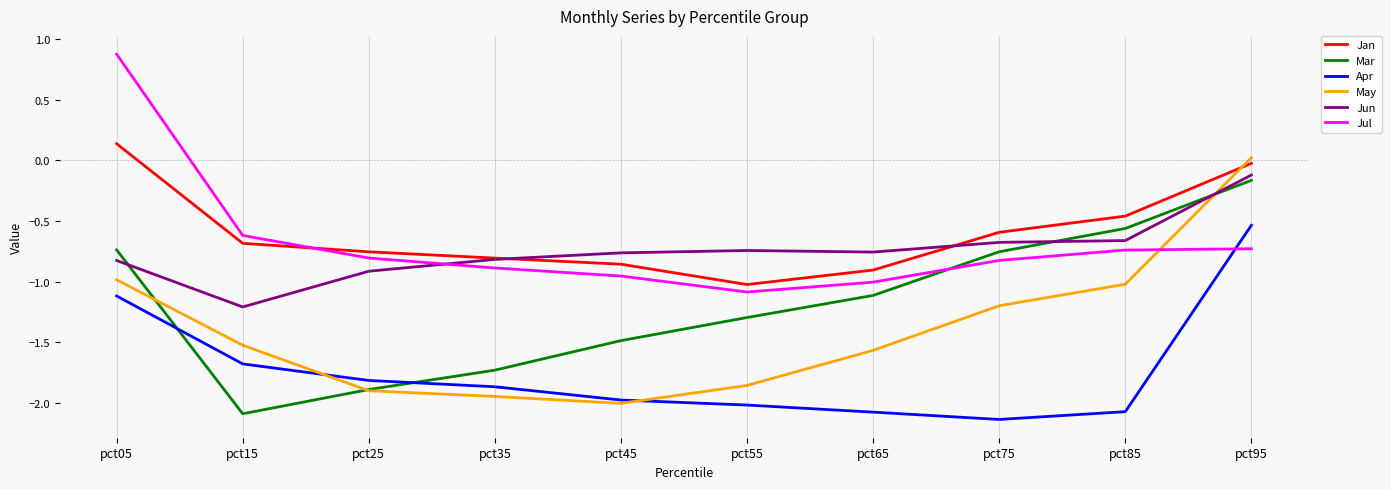

What is the spread (max minus min) of values at pct55?

1.3